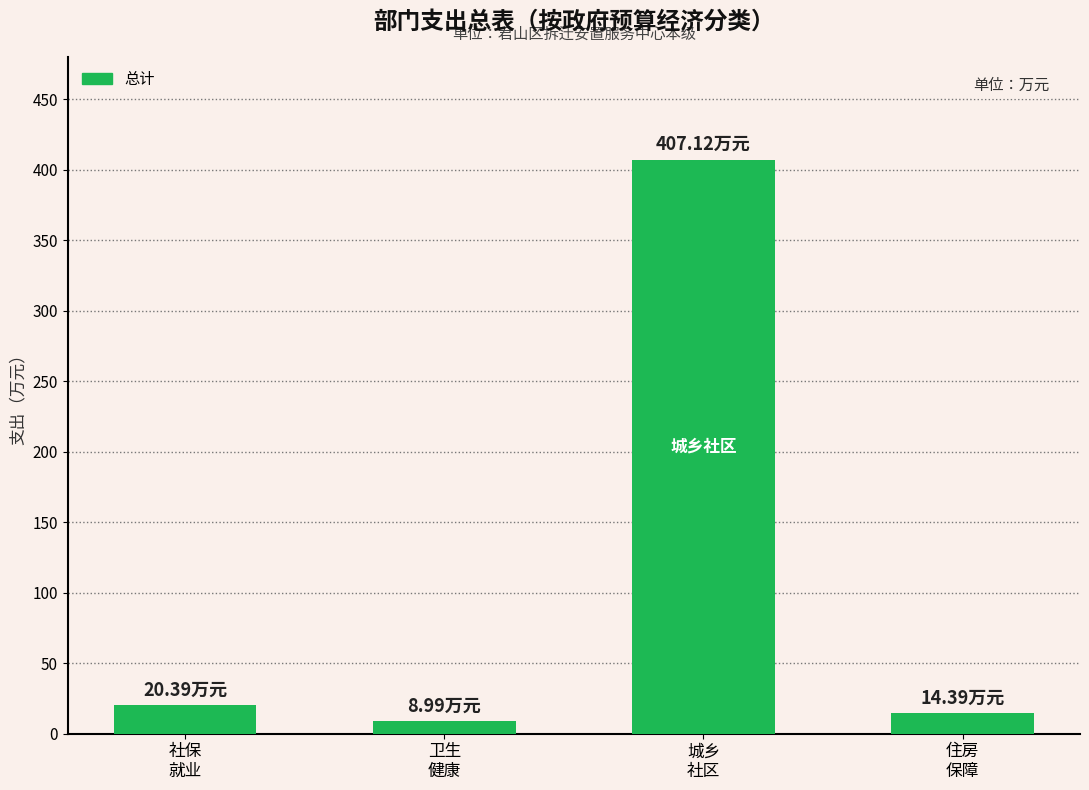

What is the sum of all values?

450.9